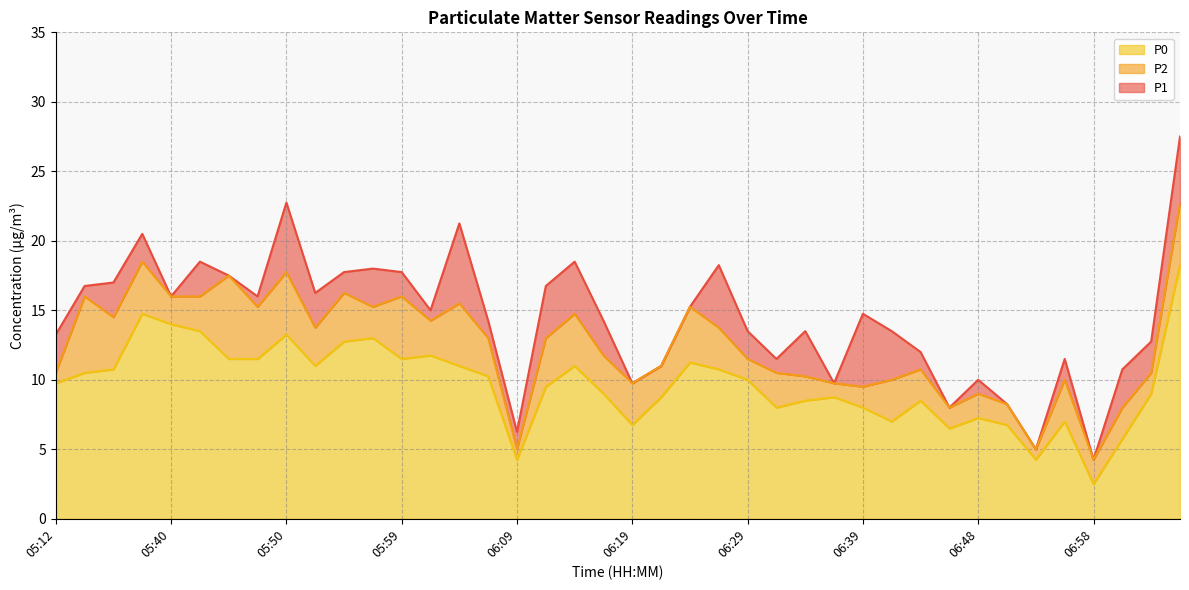

True or false: P1 and P0 intersect in this chart.

False